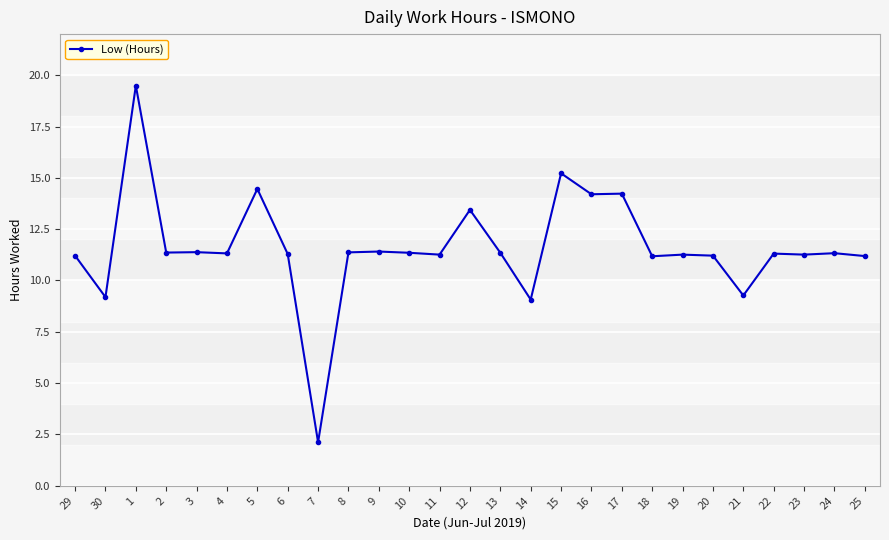

Where is the first local minimum?

30